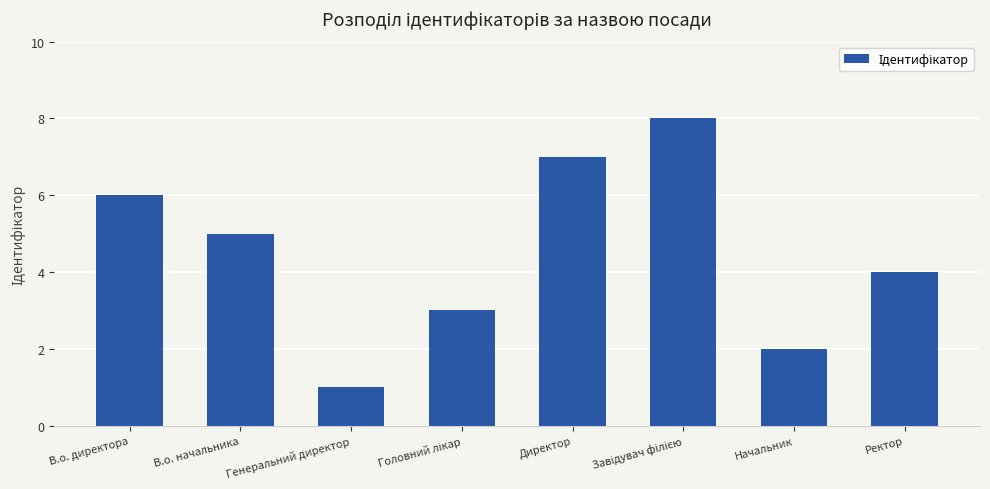

What is the maximum value shown in the chart?

8